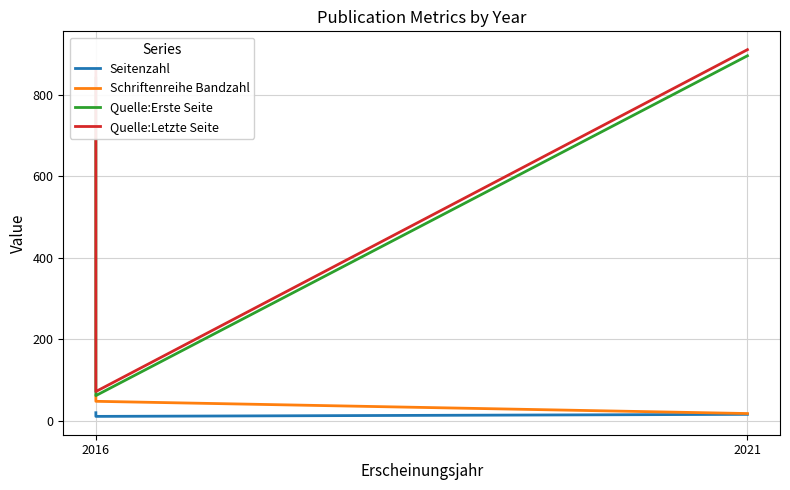

Reading left to right, list all the values displayed in this chart.

Seitenzahl: 20	11	16
Schriftenreihe Bandzahl: 62	48	18
Quelle:Erste Seite: 841	62	896
Quelle:Letzte Seite: 860	72	911